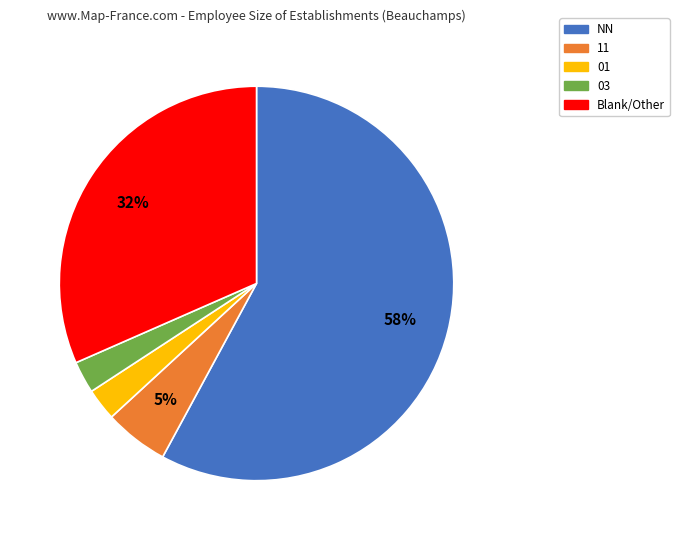

Which category has the biggest portion of the pie?

NN